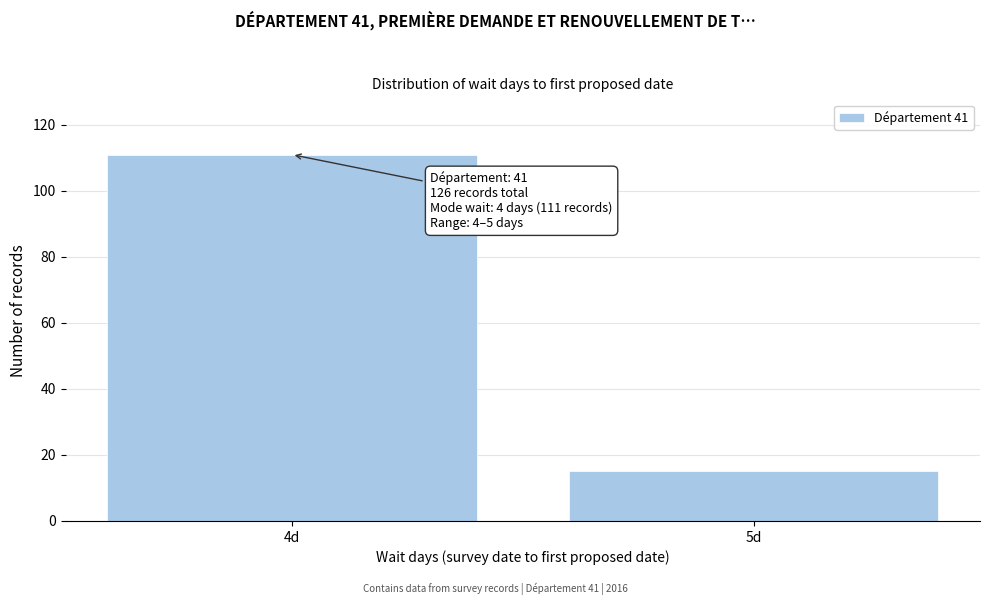

Reading left to right, what are all the values shown in this chart?

4d=111	5d=15